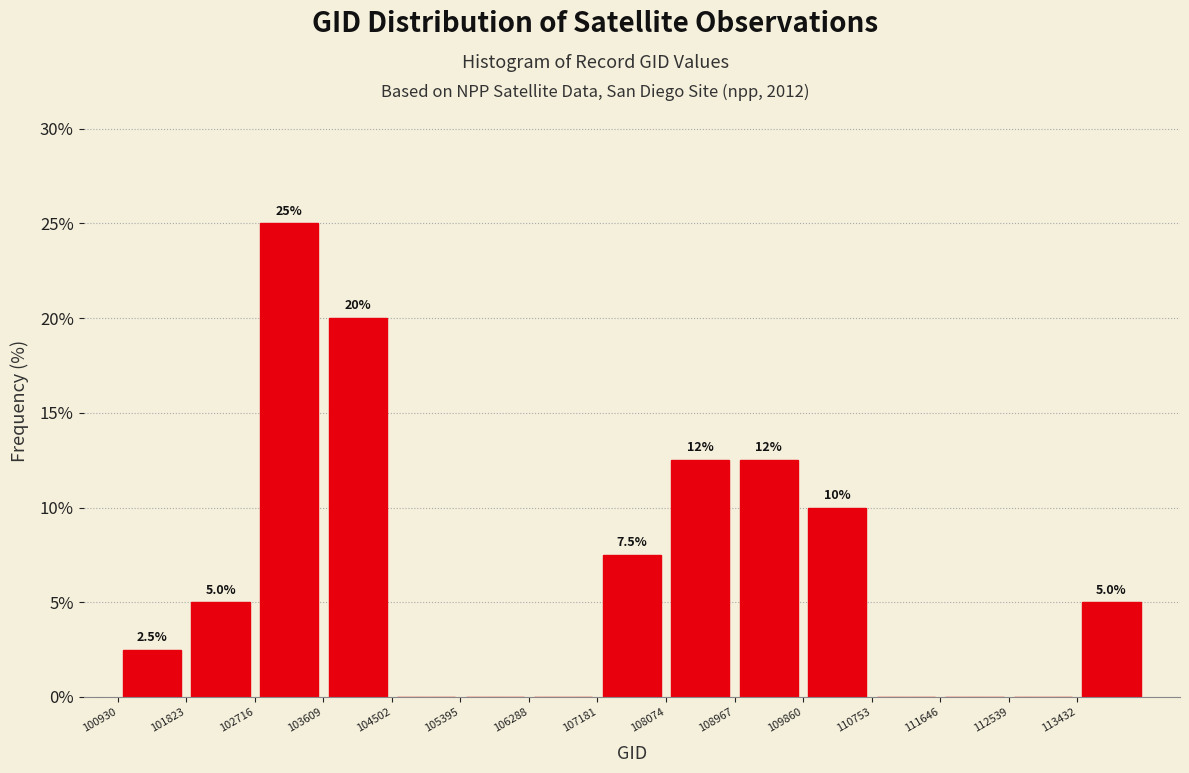

Which range on the x-axis has the tallest bar?

102700 to 103600